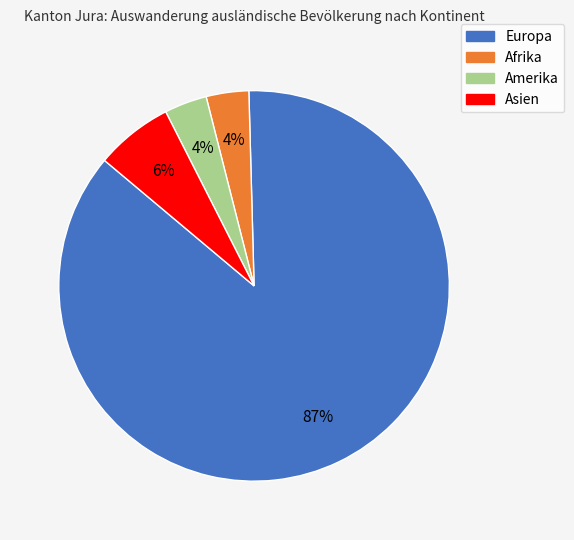

To the nearest percent, what is the combined percentage of Amerika and Europa?

90%